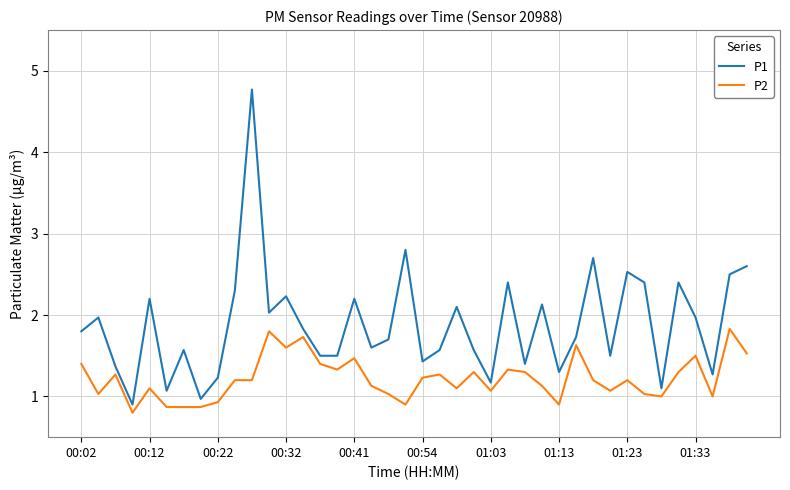

What is the lowest value of the P2 series?

0.8